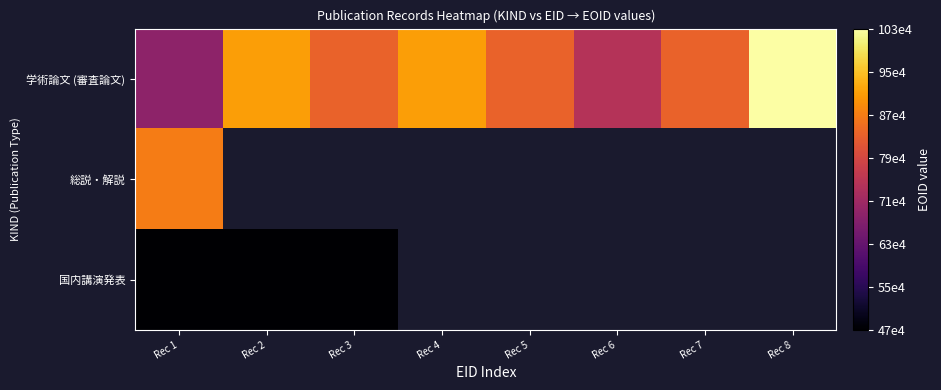

How many data points in 学術論文 (審査論文) are less than 842809?

4